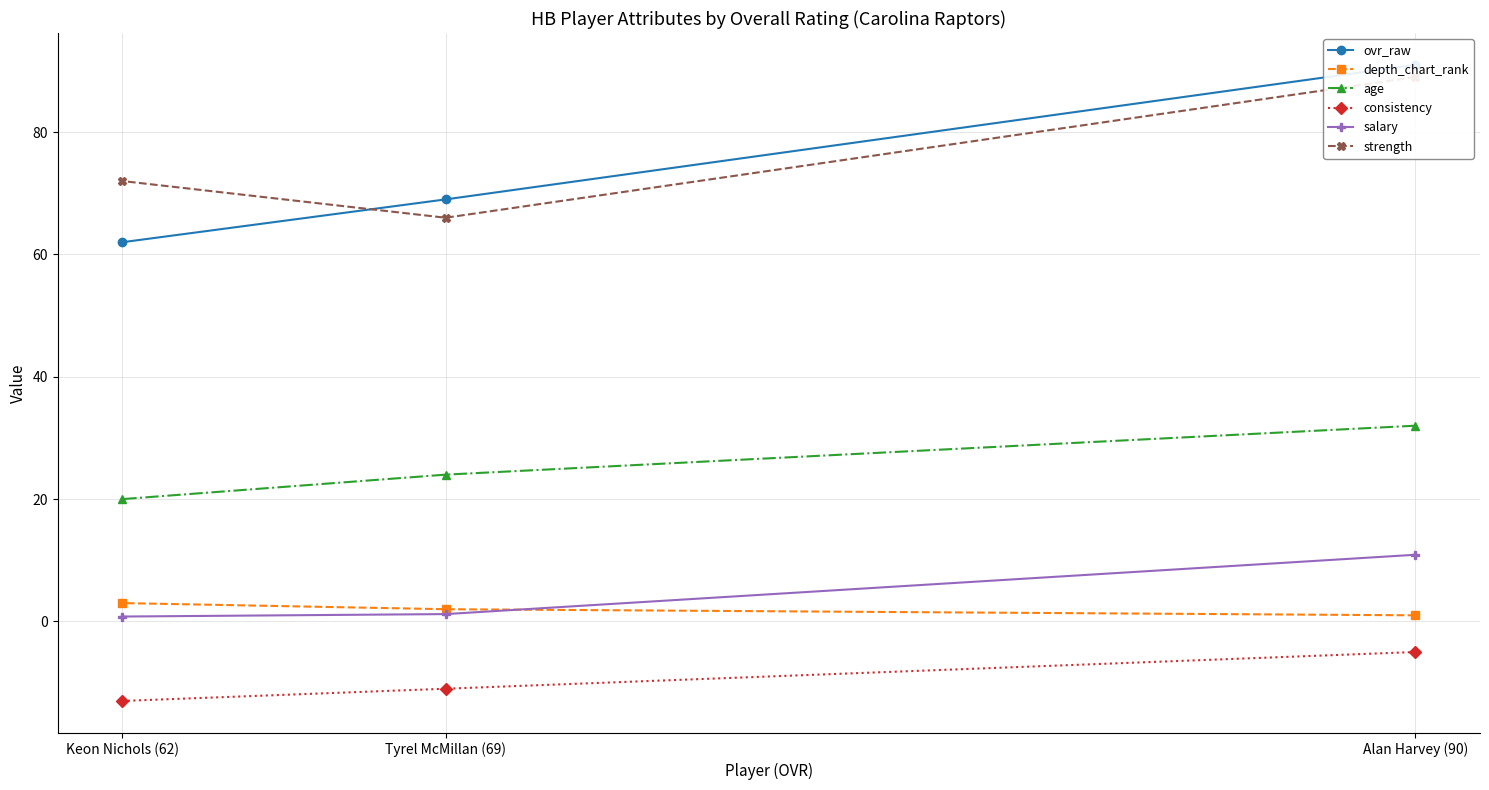

Which series has the largest range (max minus min)?

ovr_raw